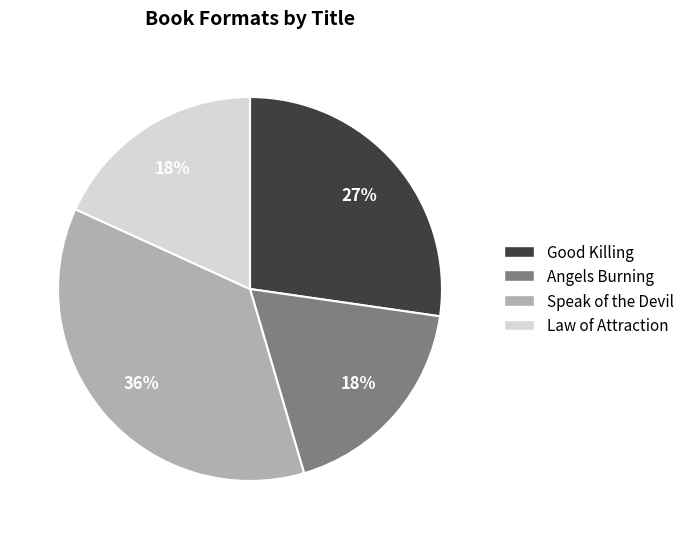

Is the sum of Speak of the Devil and Good Killing greater than half?

Yes